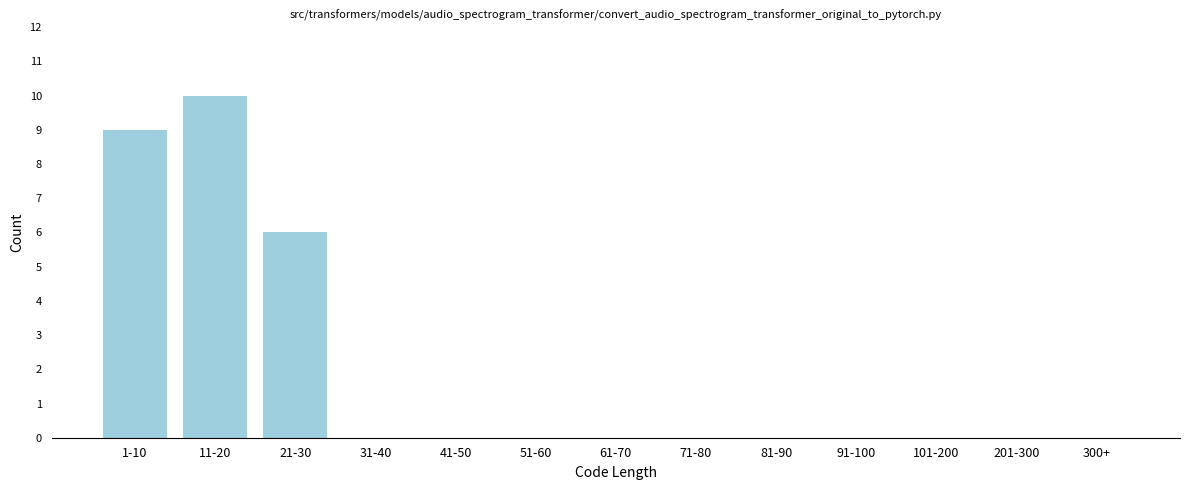

Reading left to right, what are all the values shown in this chart?

1-10=9	11-20=10	21-30=6	31-40=0	41-50=0	51-60=0	61-70=0	71-80=0	81-90=0	91-100=0	101-200=0	201-300=0	300+=0